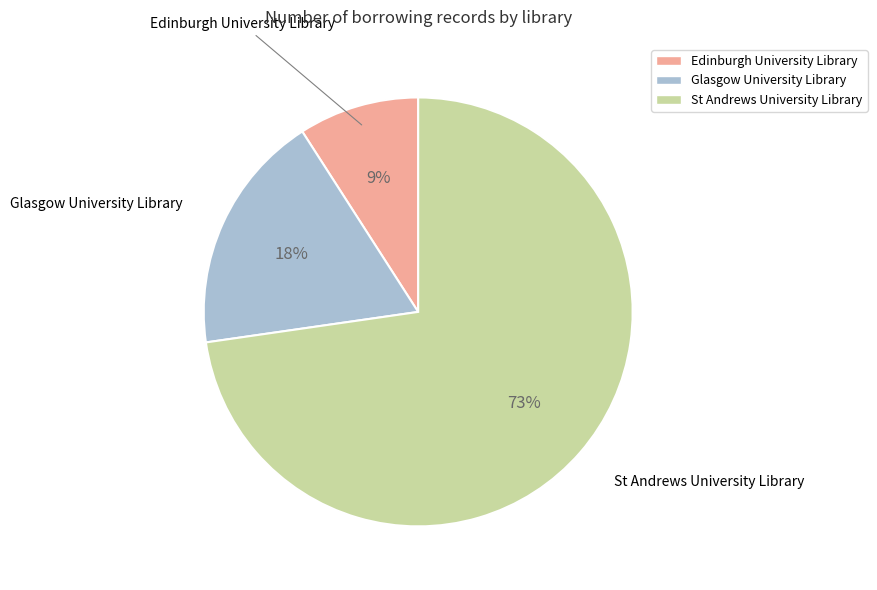

Between Glasgow University Library and Edinburgh University Library, which is larger?

Glasgow University Library